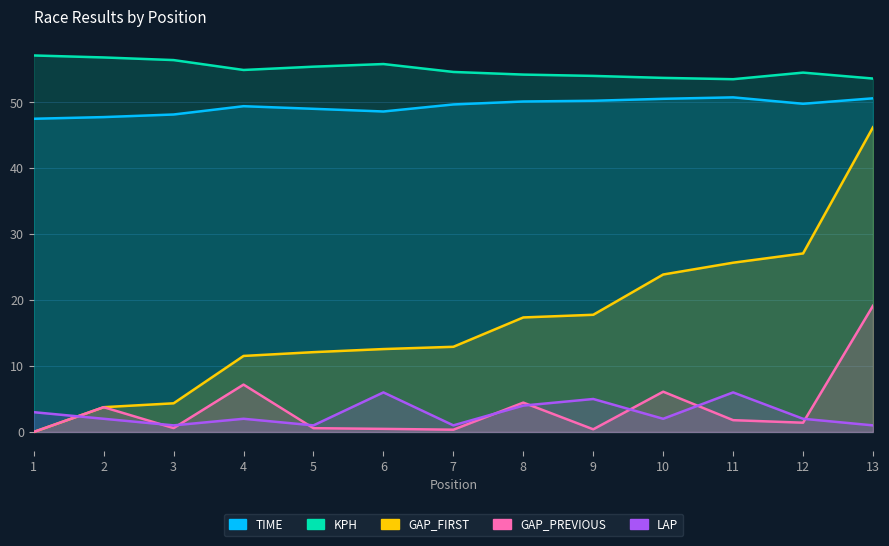

Between 9 and 13, which is larger?

13